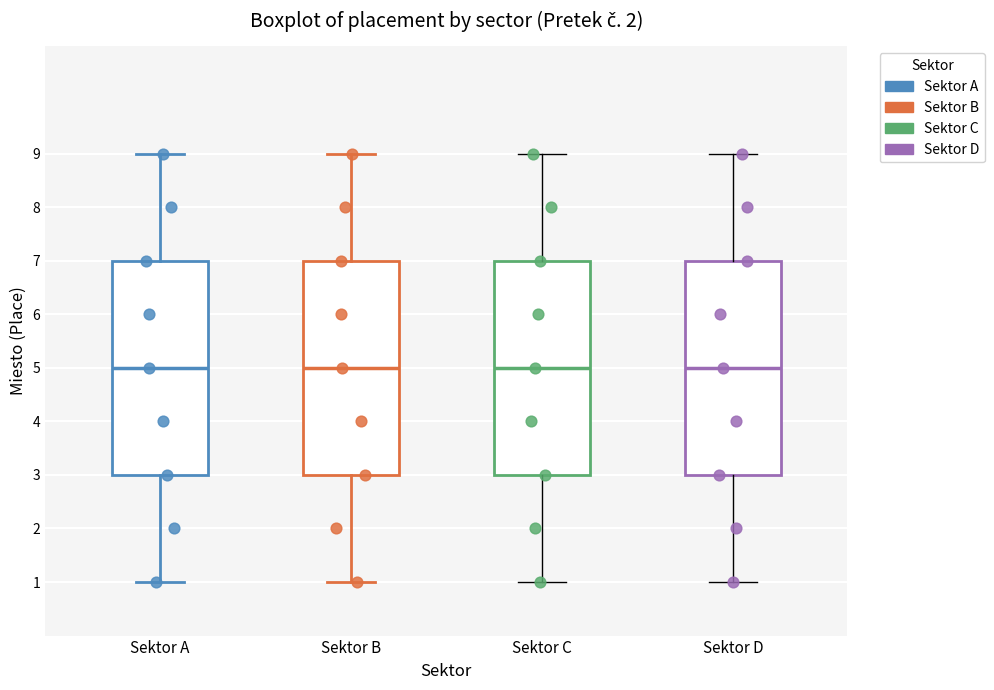

Where is the lower edge of the box for Sektor D on the y-axis? The values are not printed on the chart, so give them approximately, as read against the axis.

3